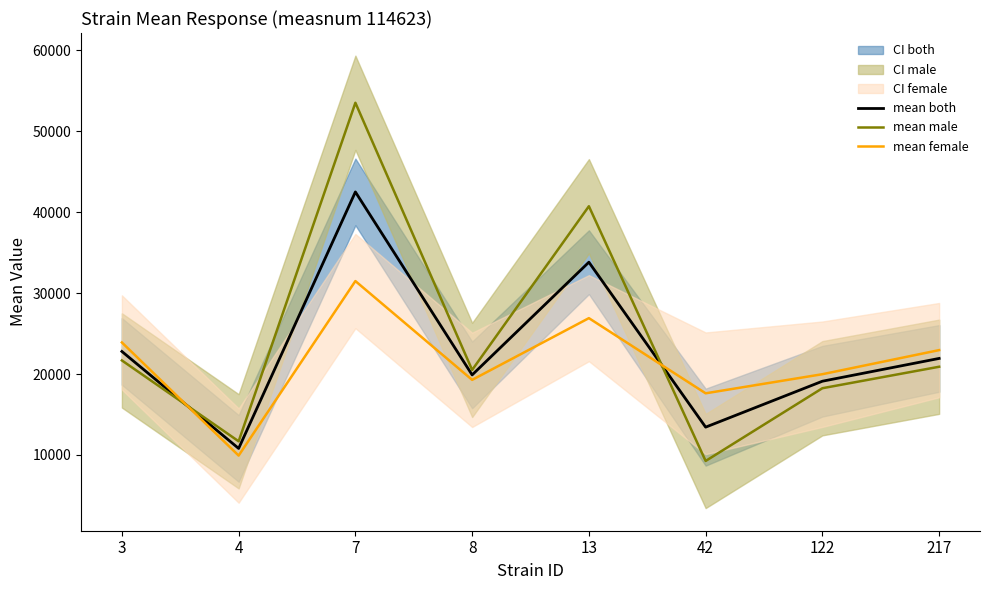

In mean female, how many points are lower than both neighbors (excluding endpoints)?

3